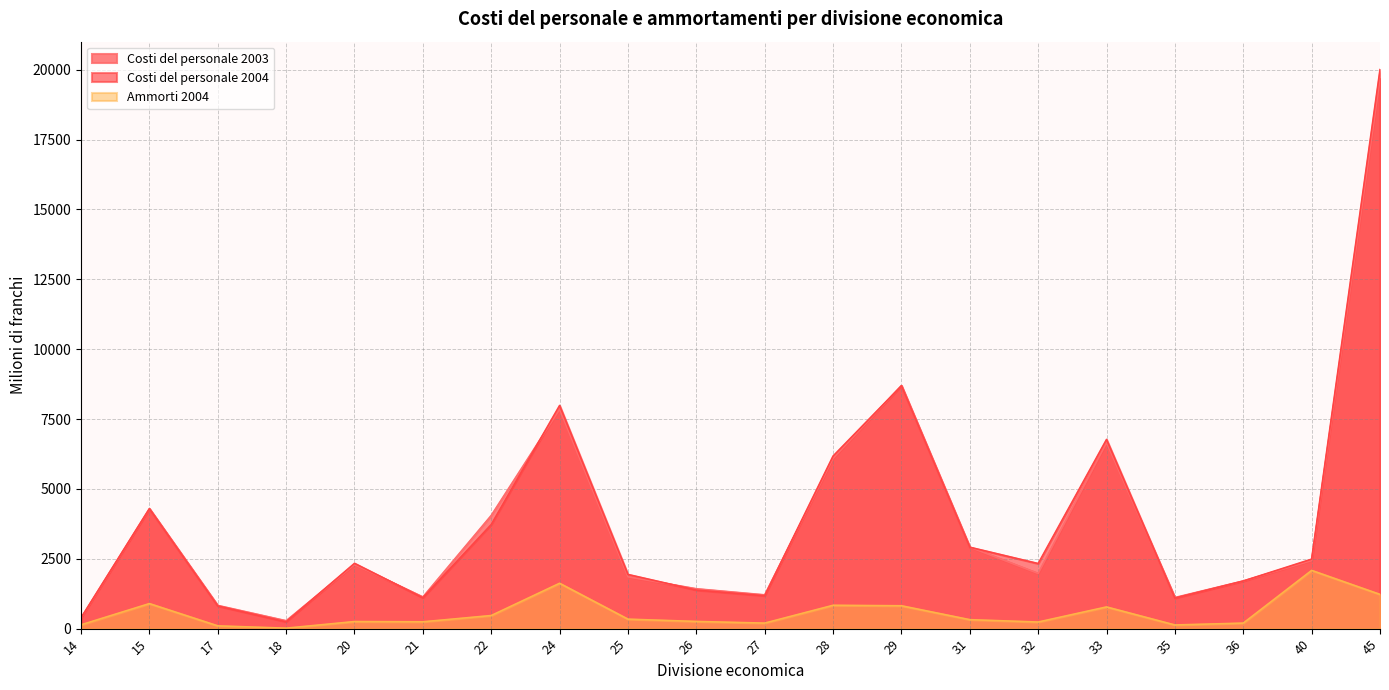

Is it true that Ammorti 2004 equals 235.2 at 14?

False